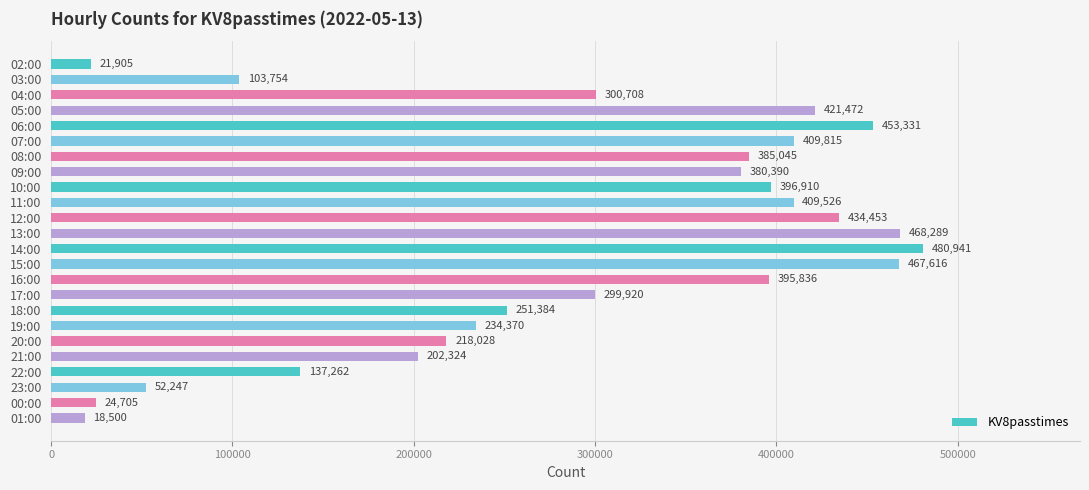

Reading bottom to top, extract all data points from this chart.

18500	24705	52247	137262	202324	218028	234370	251384	299920	395836	467616	480941	468289	434453	409526	396910	380390	385045	409815	453331	421472	300708	103754	21905